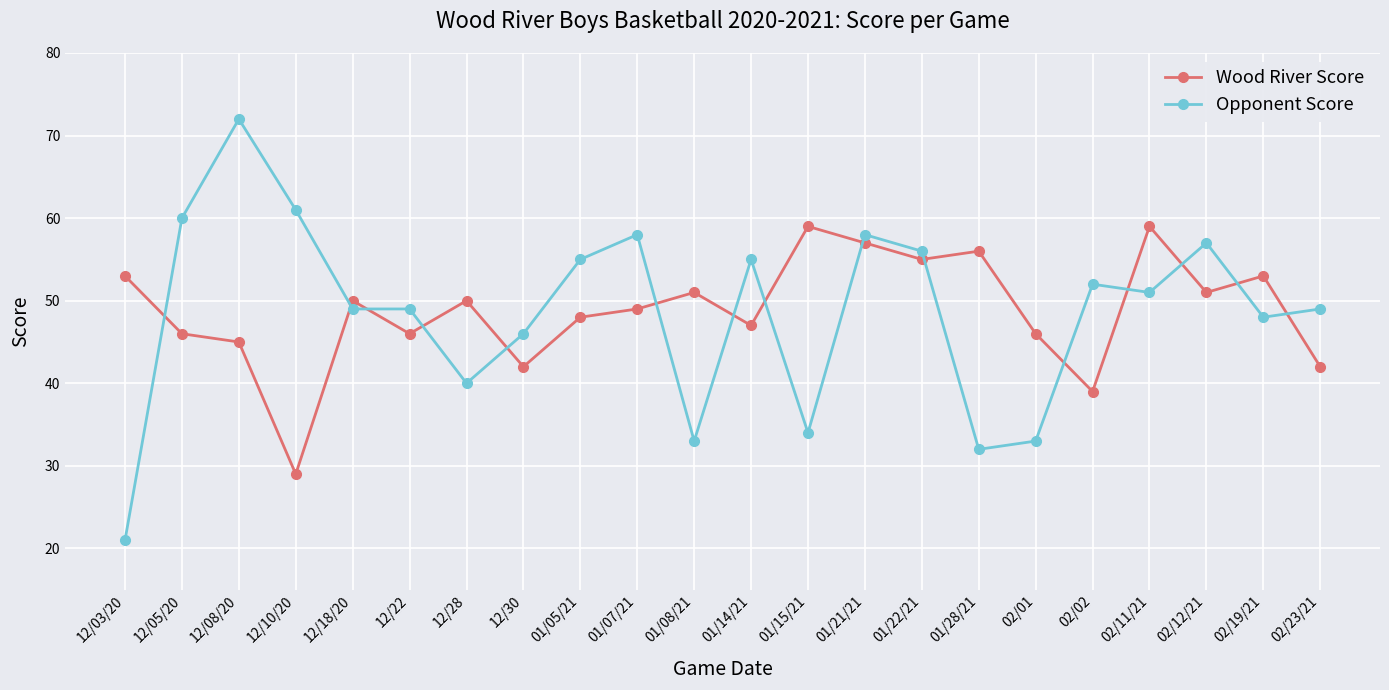

How many series are shown in this chart?

2